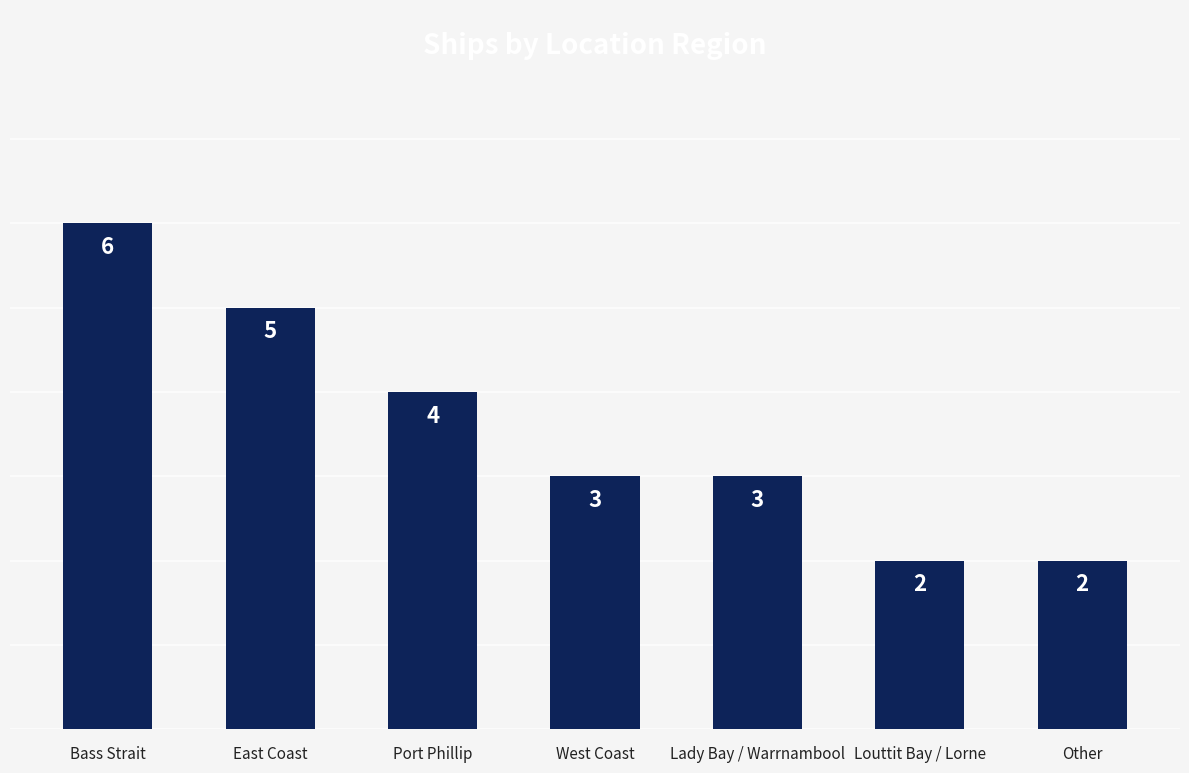

Which label corresponds to the largest value in the chart?

Bass Strait